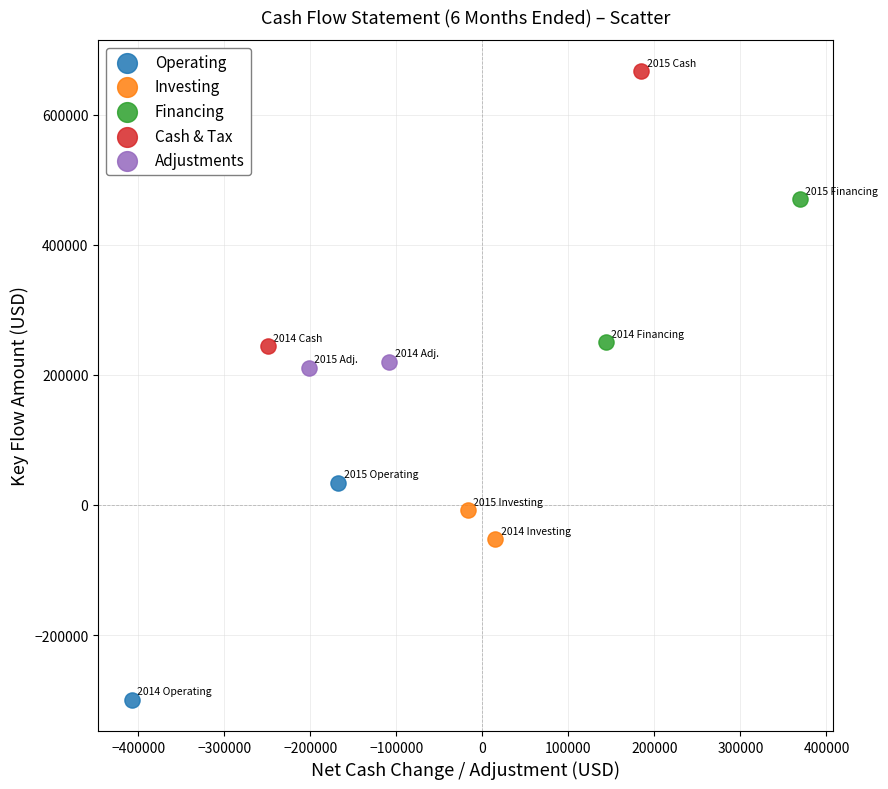

What are all the series names shown in the legend?

Operating, Investing, Financing, Cash & Tax, Adjustments